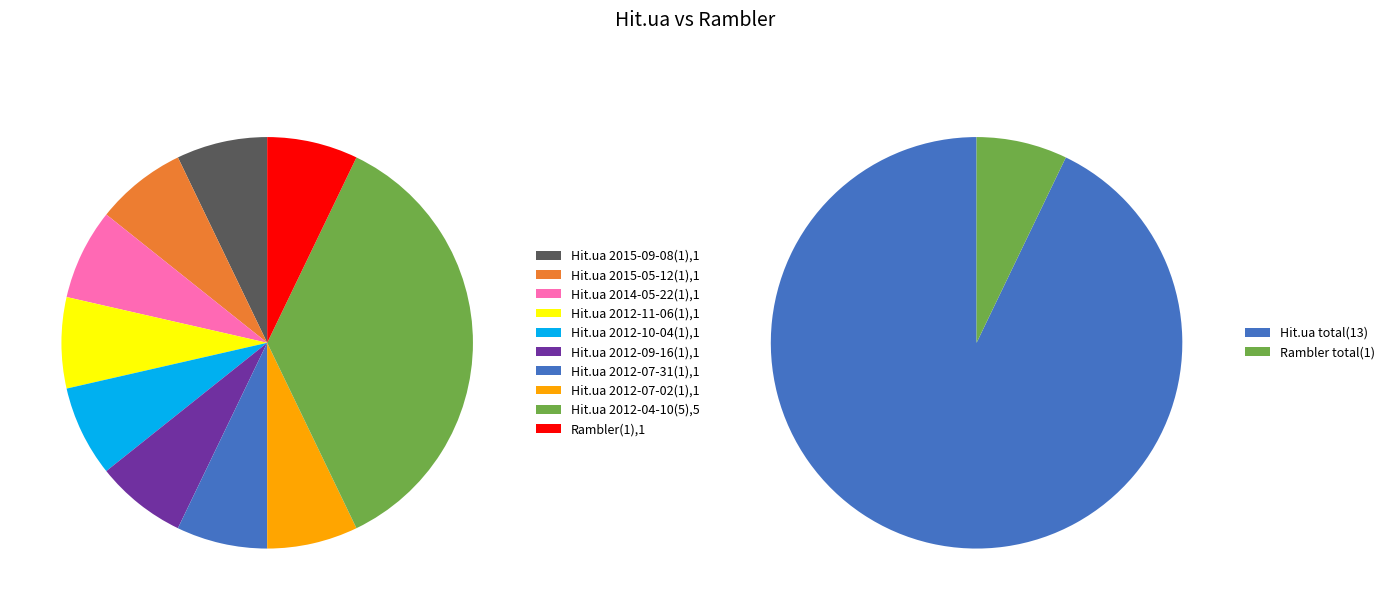

Is the sum of 2012-07-31 and 2012-07-02 greater than half?

No